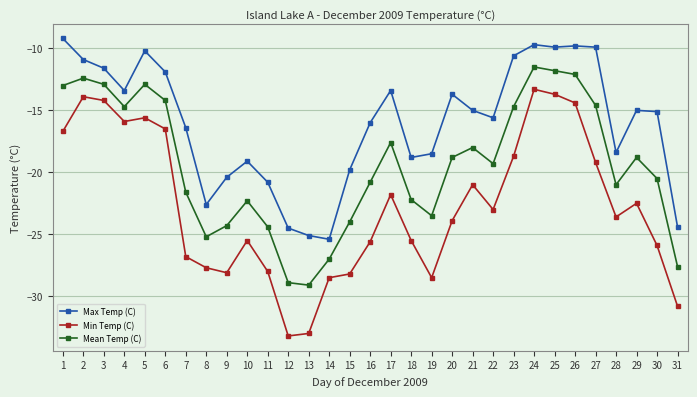

How many categories are shown in the chart?

31